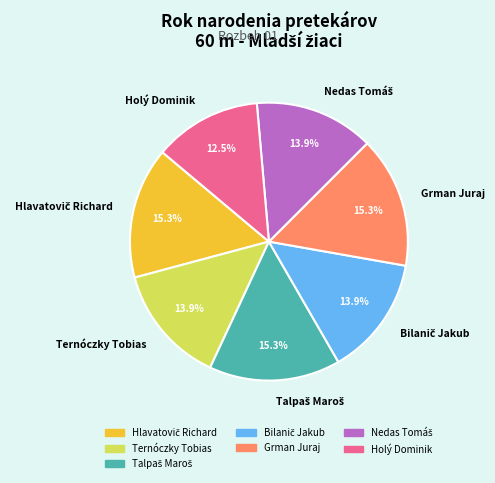

Which slice is the smallest?

Holý Dominik